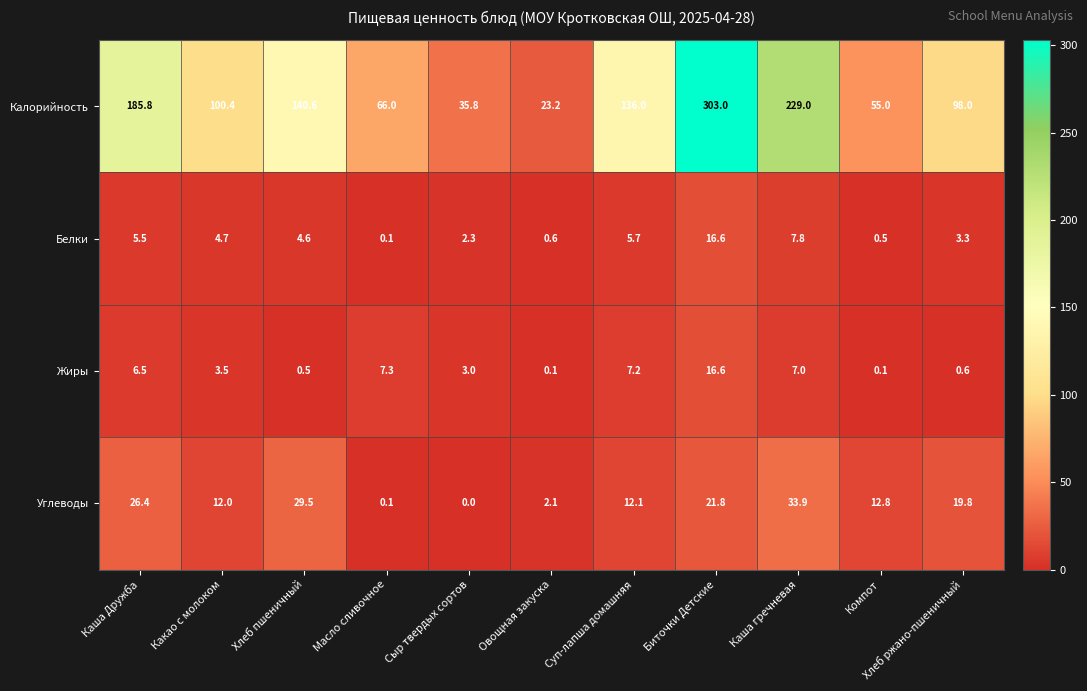

What is the sum of the Жиры values at Хлеб ржано-пшеничный and Каша гречневая?

7.6